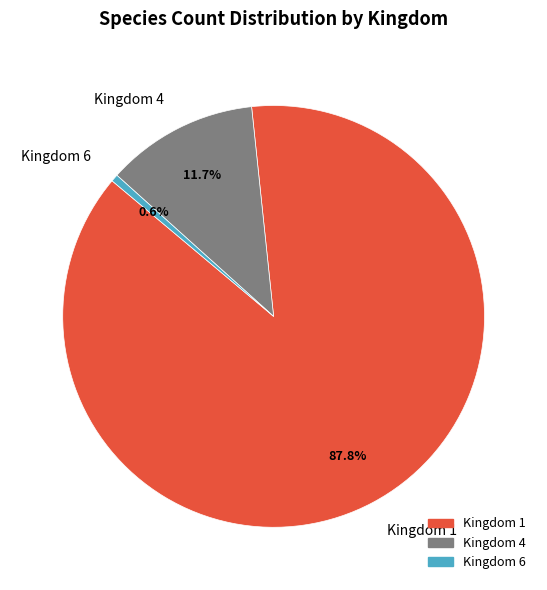

Rank the categories by value from highest to lowest.

Kingdom 1, Kingdom 4, Kingdom 6